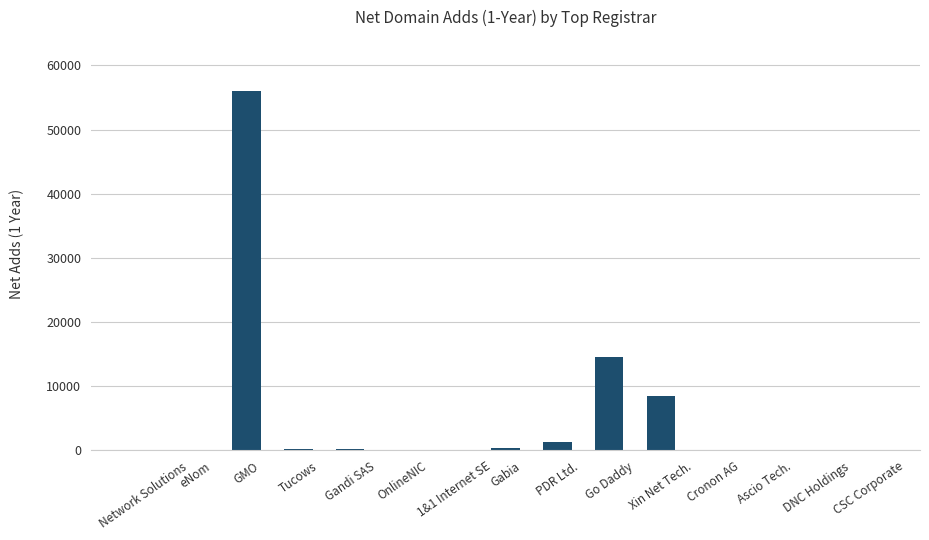

What is the greatest value displayed?

56018